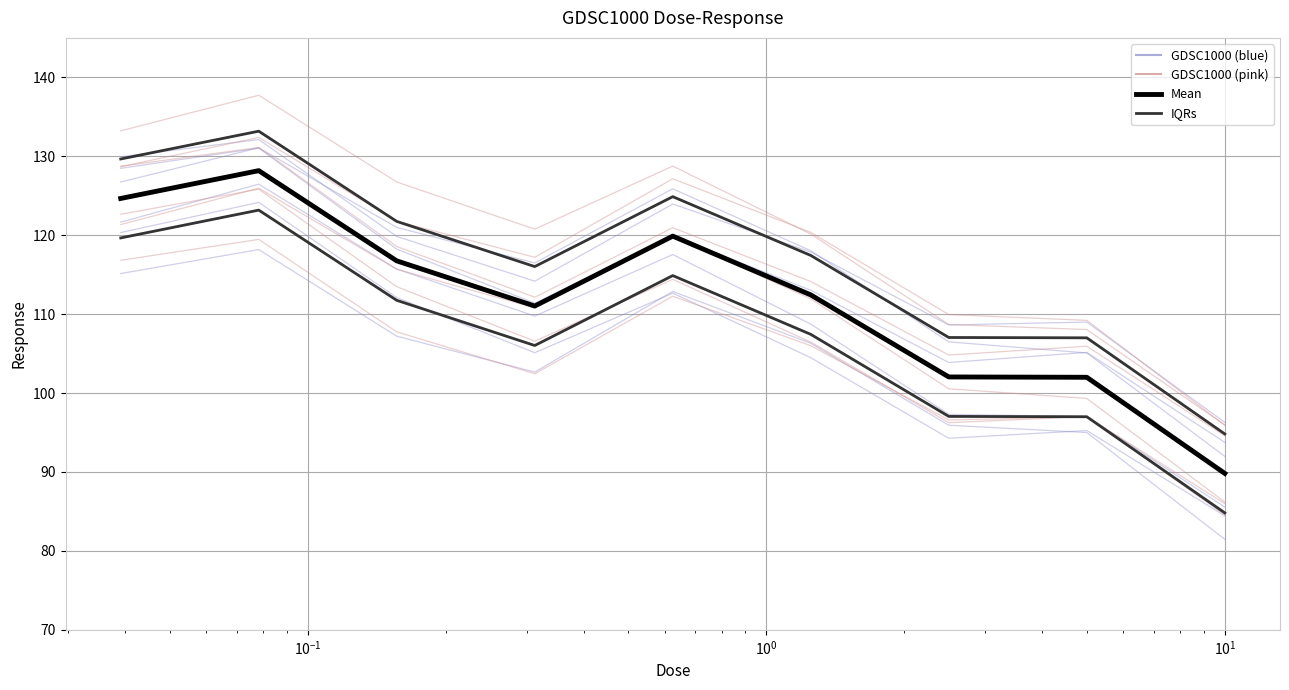

After their last crossing, which series has the higher values: GDSC1000 variants (pink) or GDSC1000 variants (blue)?

GDSC1000 variants (pink)